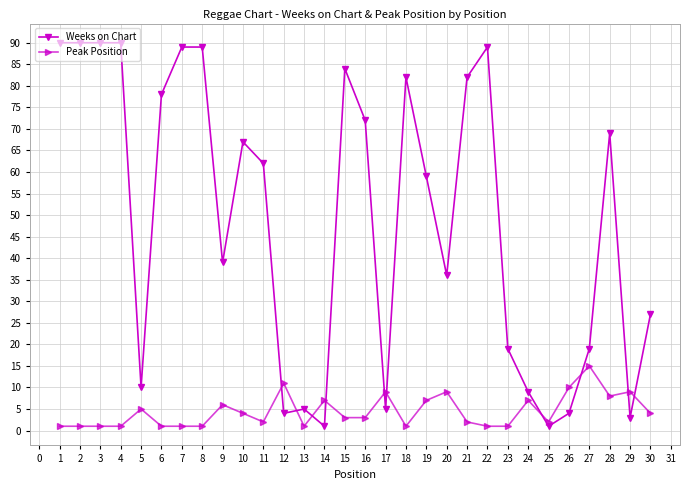

Where do Peak Position and Weeks on Chart first cross each other?

11 and 12